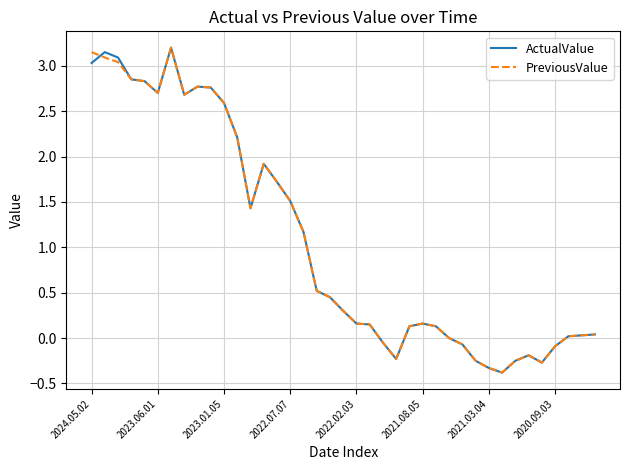

What is the minimum value shown in the chart?

-0.4